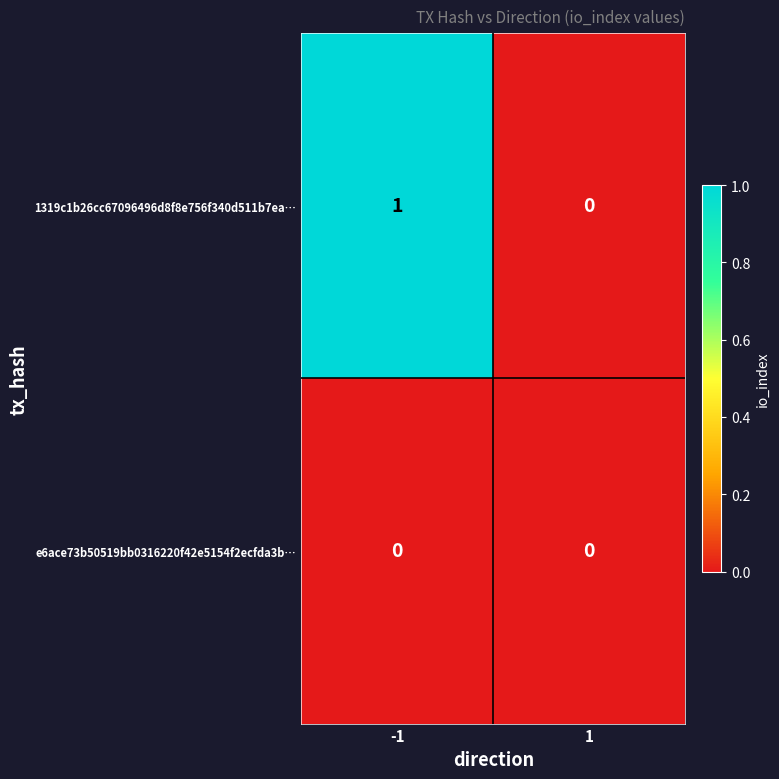

Which series has the largest total across all categories?

1319c1b26cc67096496d8f8e756f340d511b7ea…